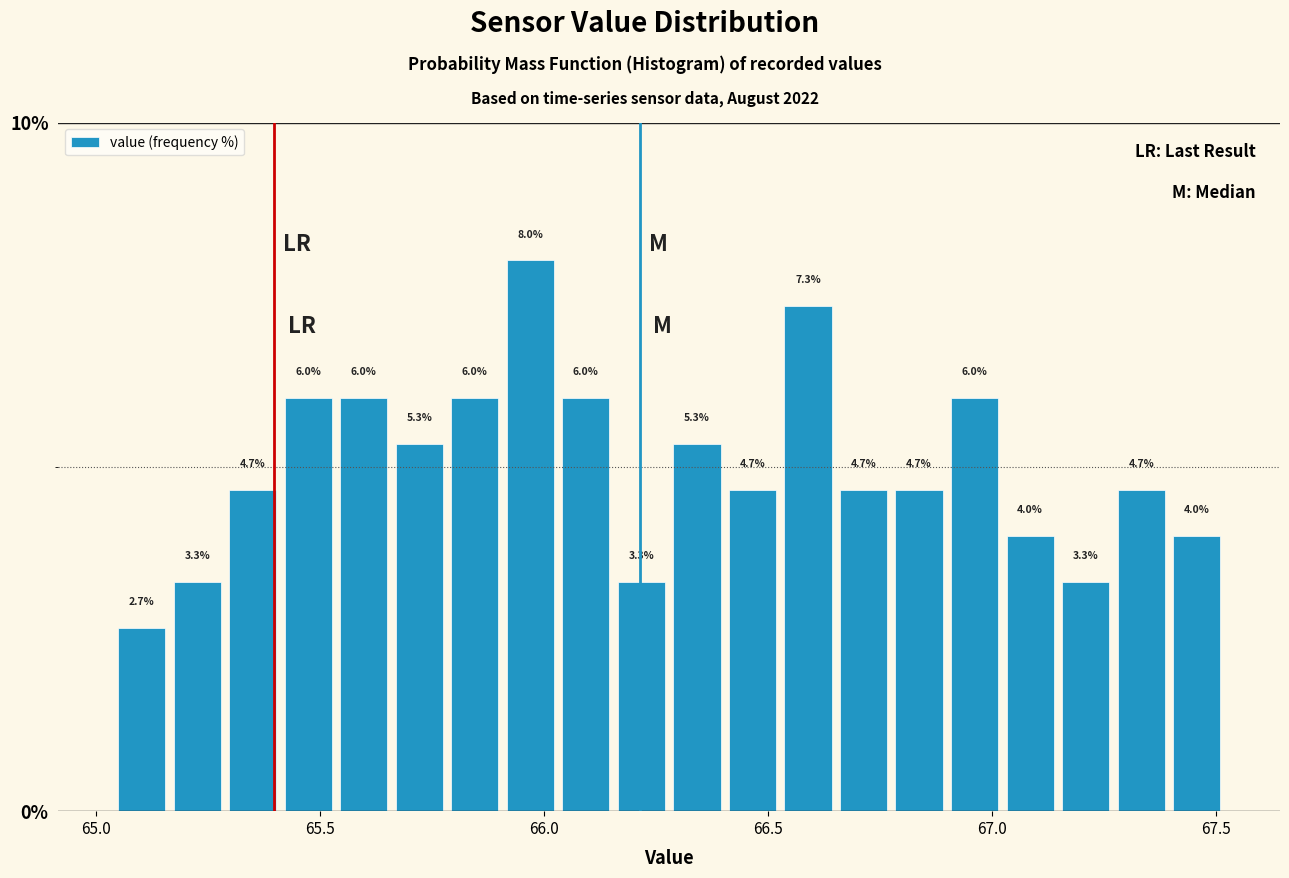

Around what value on the x-axis is the tallest bar? Give the approximate position of its centre, as read against the axis.

65.95